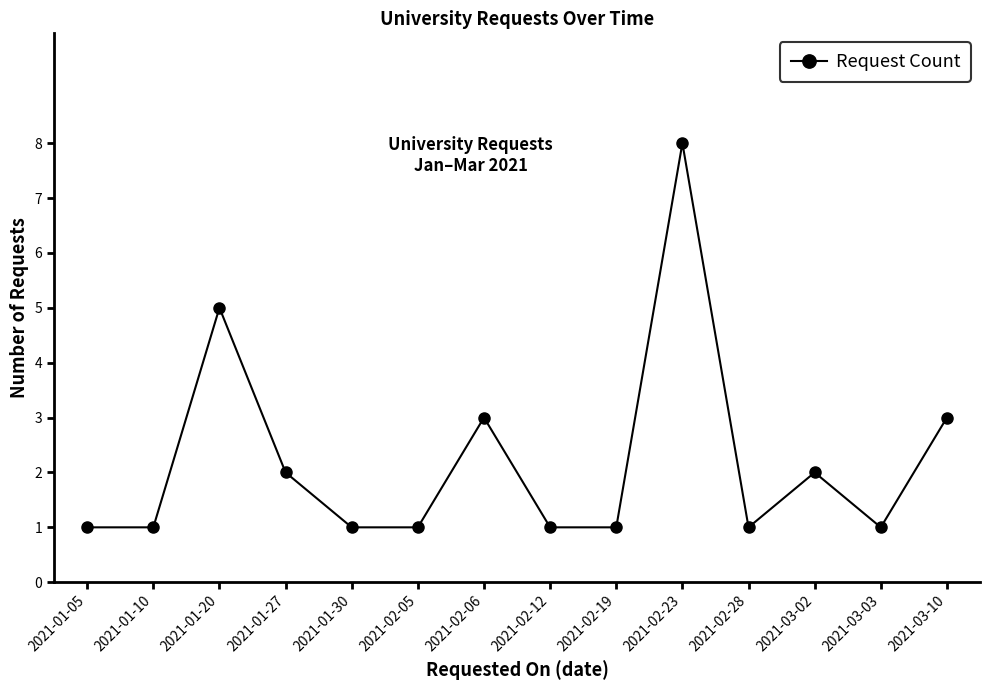

How many categories are shown in the chart?

14